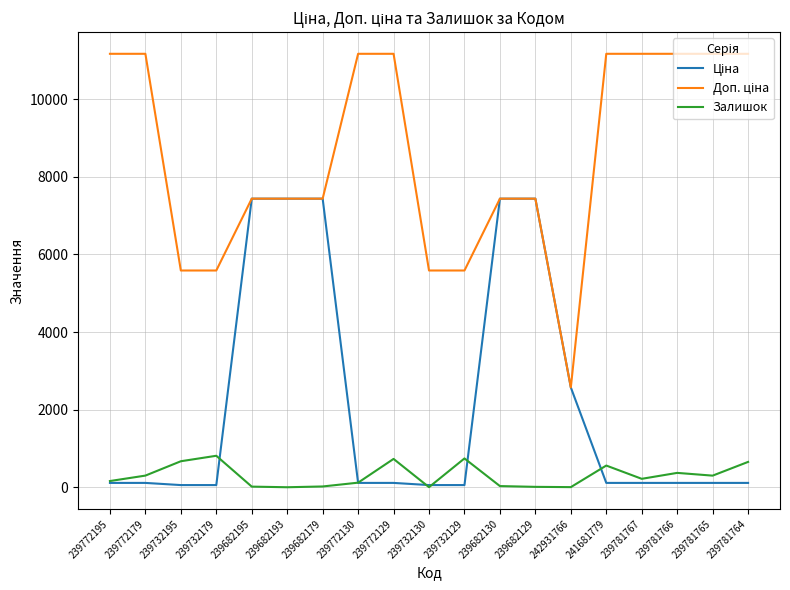

What is the difference between the highest and lowest values at 239682193?

7436.2